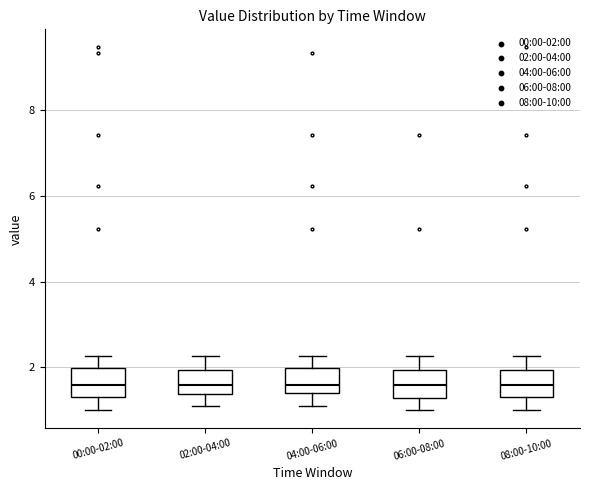

Where is the lower edge of the box for 02:00-04:00 on the y-axis? The values are not printed on the chart, so give them approximately, as read against the axis.

1.4